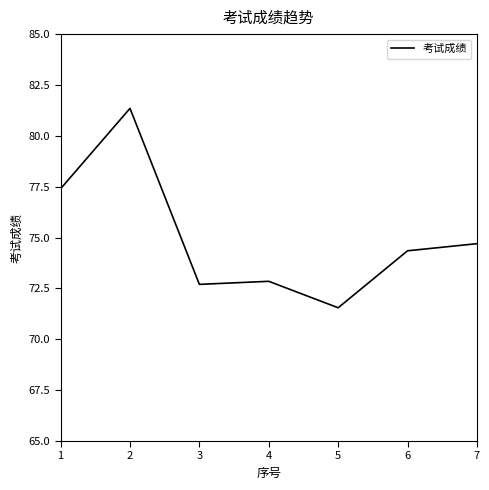

How many lines are shown in the chart?

1